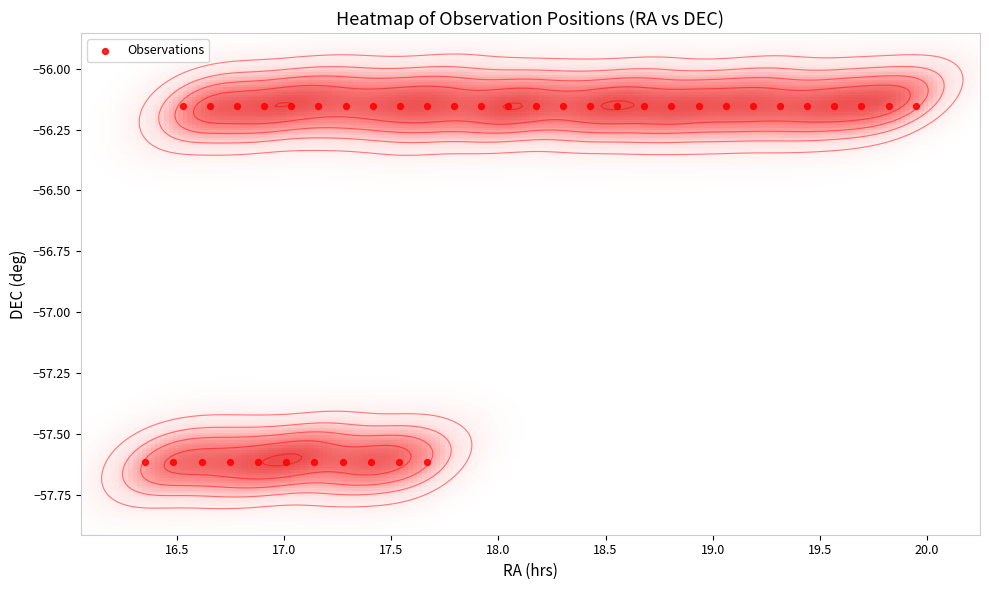

What is the smallest value displayed?

-57.6